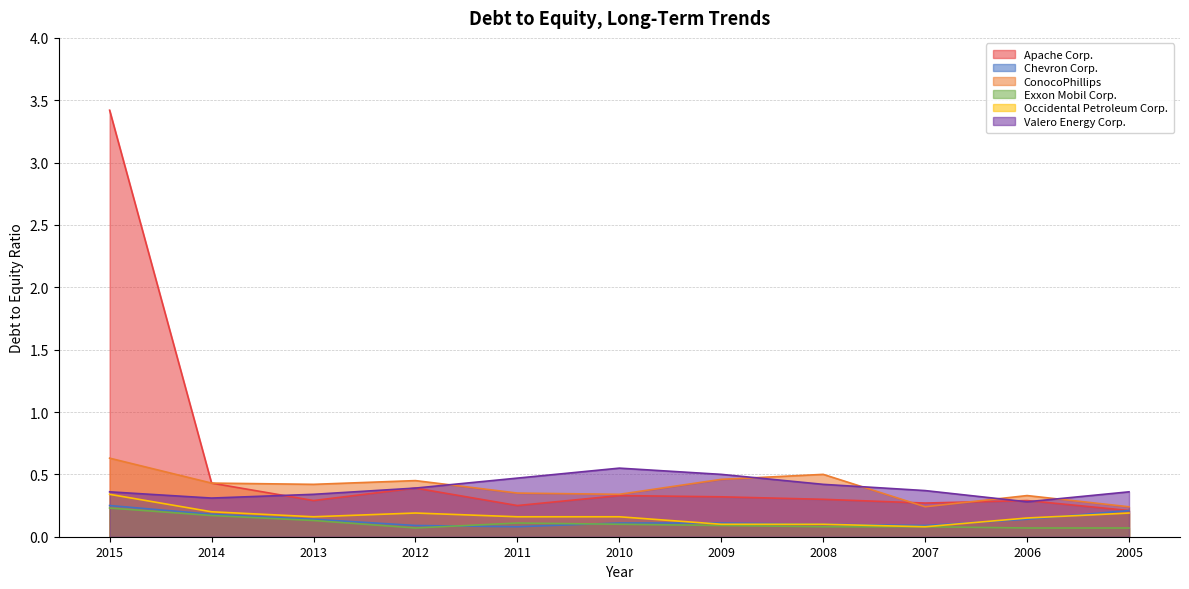

Does the chart display data point markers on the line(s)?

No